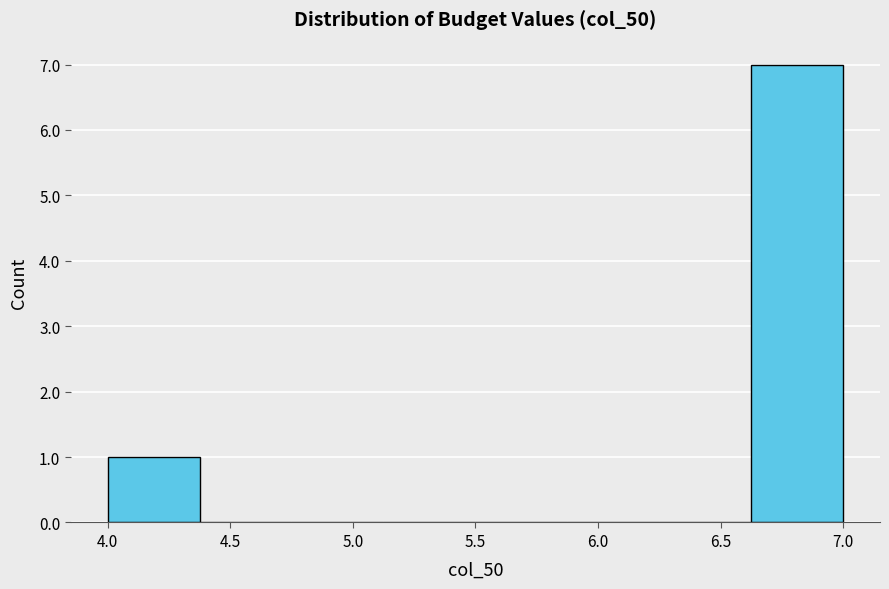

What is the height of the bar covering 4.000 to 4.375 on the x-axis? Neither the bar edges nor the heights are printed on the chart, so give them approximately, as read against the axes.

1